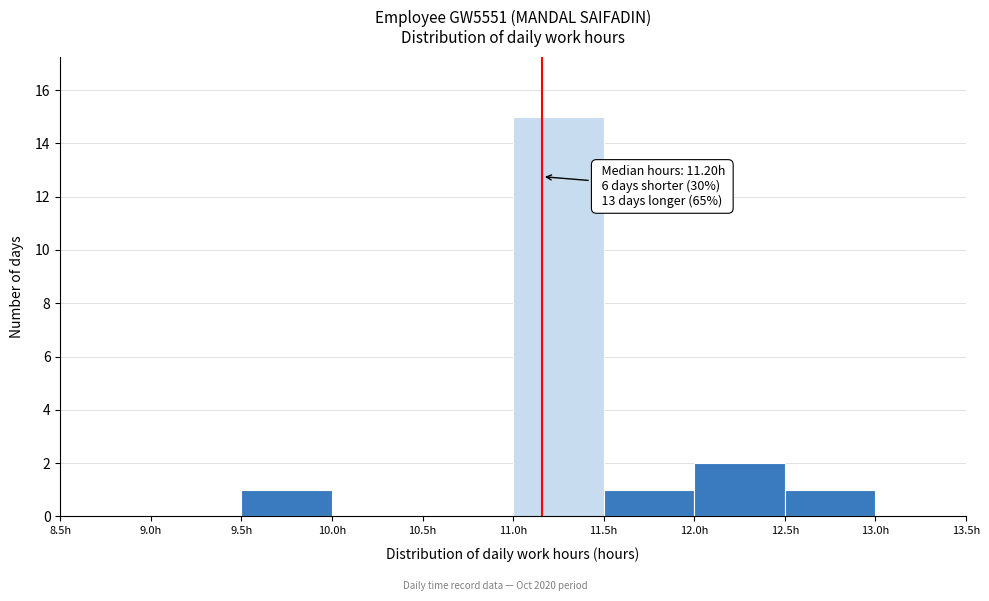

Which range on the x-axis has the tallest bar?

11.0 to 11.5